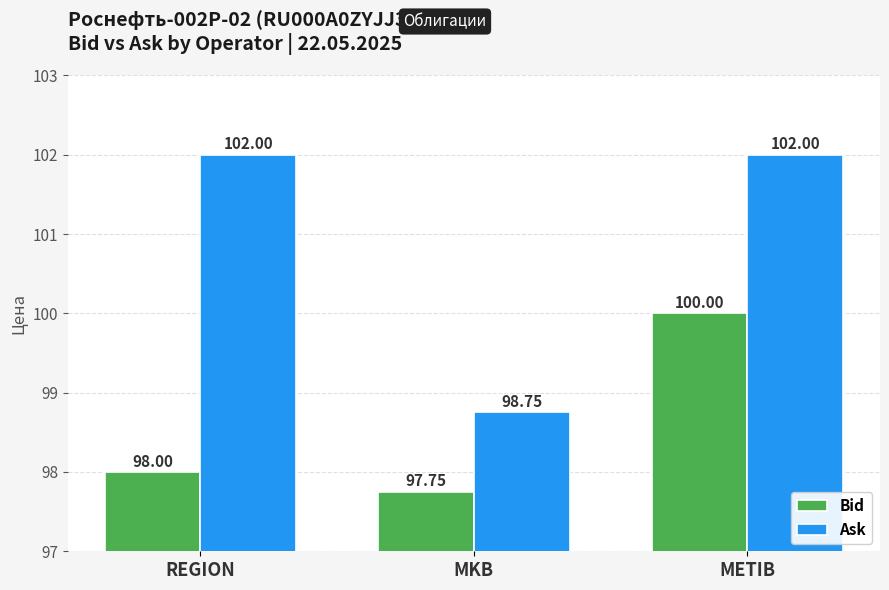

How many bars are there in total?

6